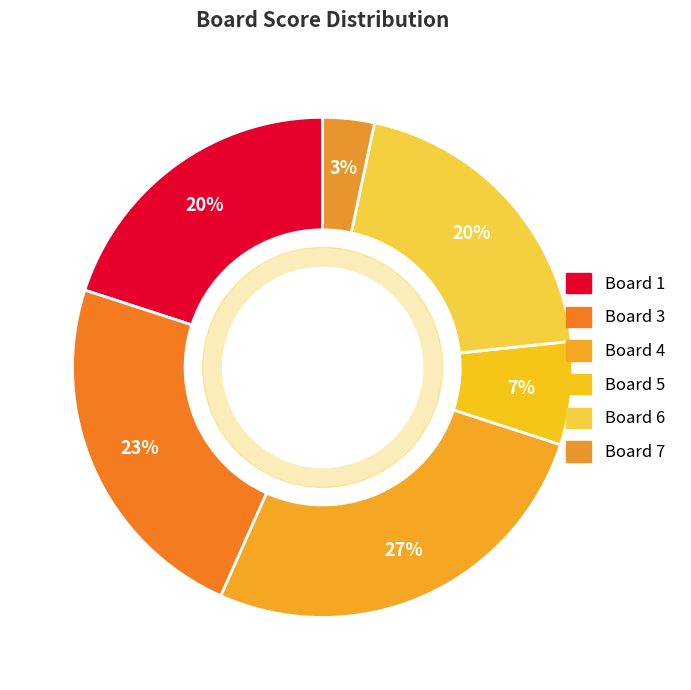

To the nearest percent, what is the combined percentage of Board 6 and Board 3?

43%